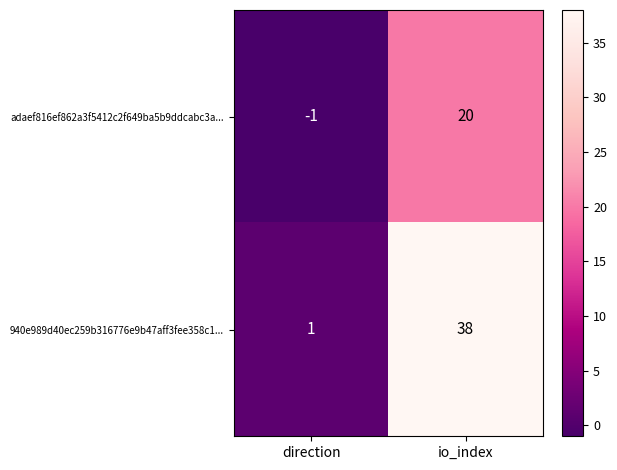

What is the maximum value shown in the chart?

38